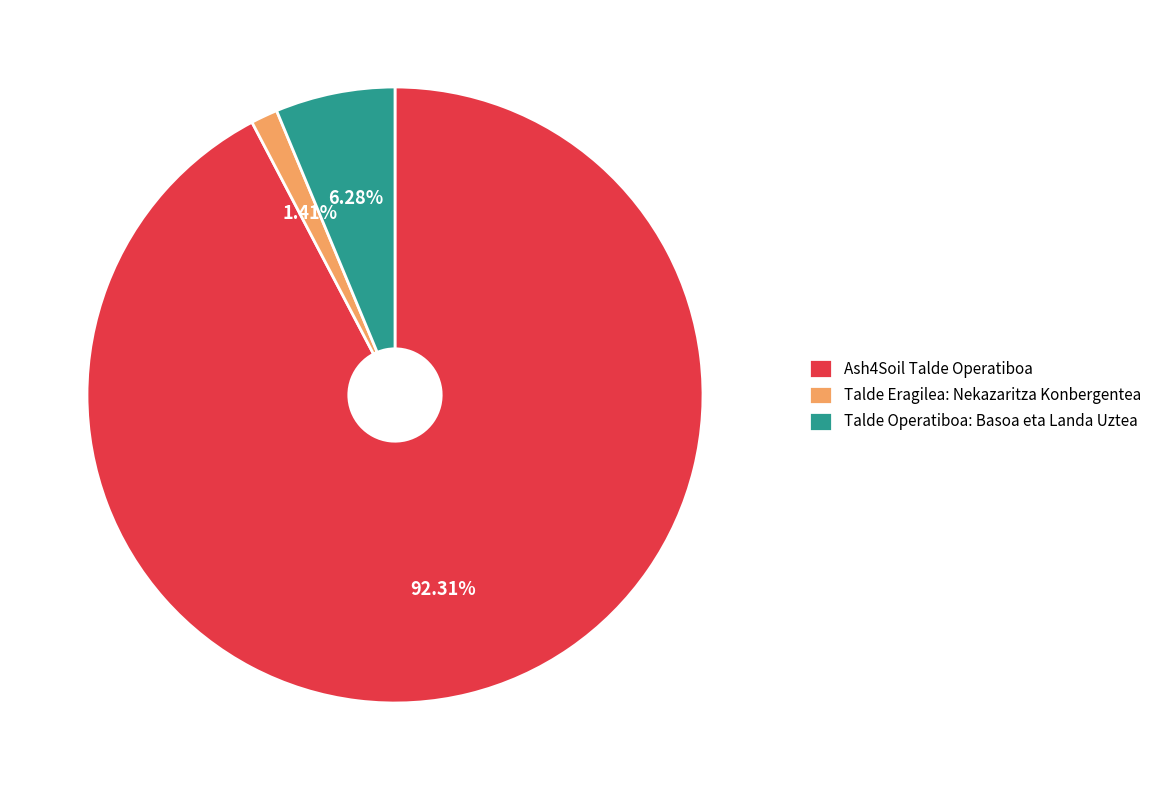

To the nearest percent, what is the difference between the Talde Eragilea: Nekazaritza Konbergentea and Talde Operatiboa: Basoa eta Landa Uztea slice percentages?

5%